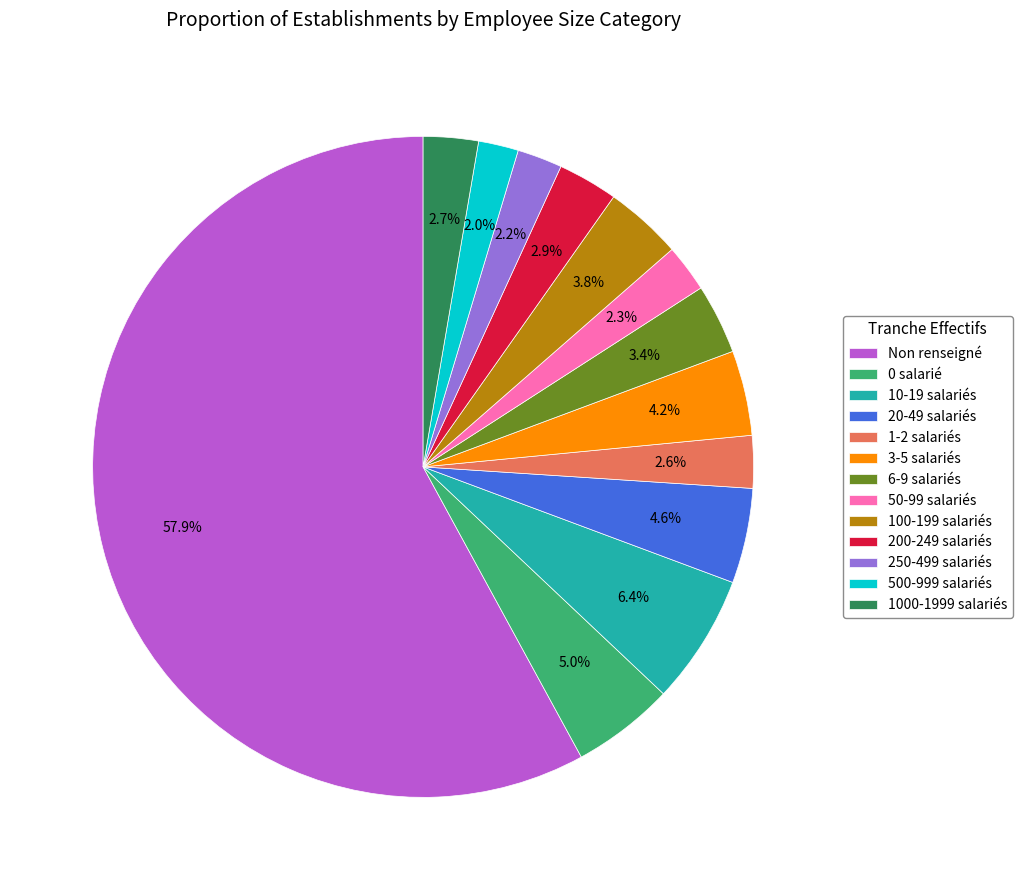

Which category has the biggest portion of the pie?

Non renseigné